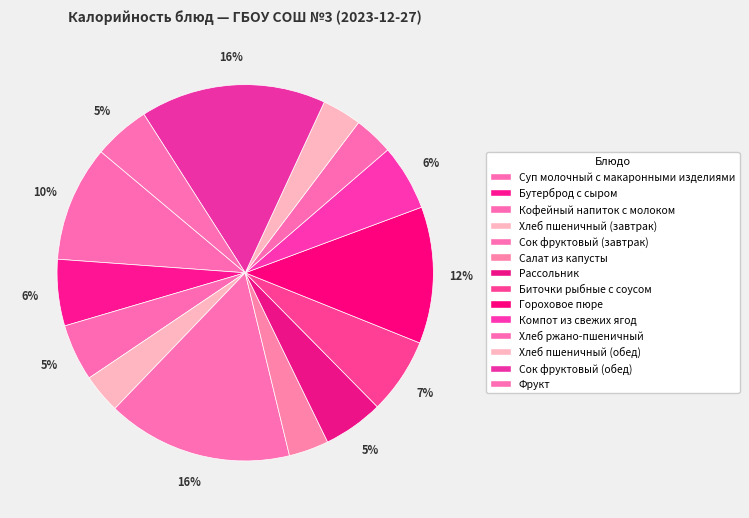

How many segments does this pie chart have?

14